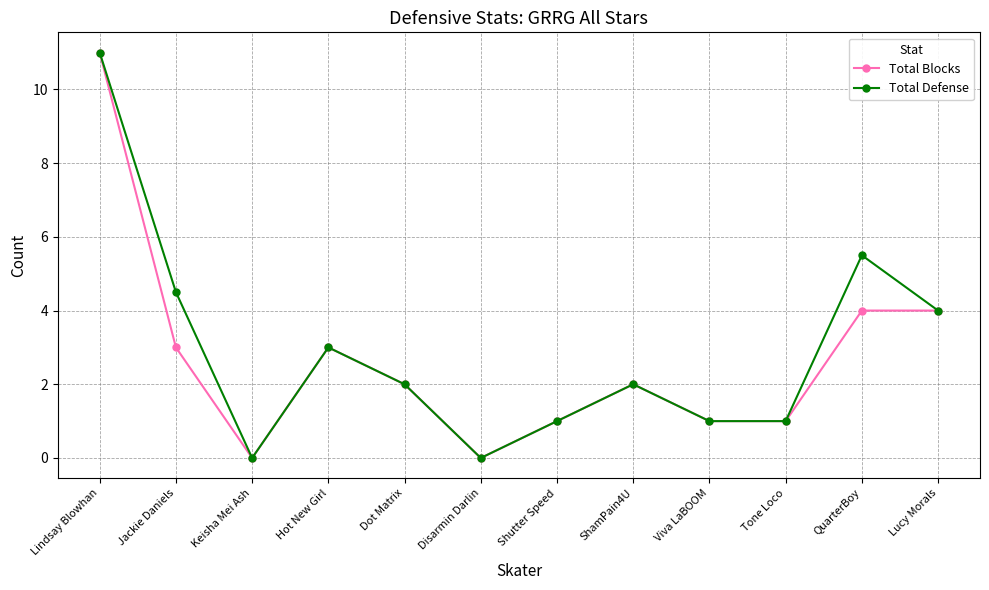

What is the greatest value displayed?

11.0